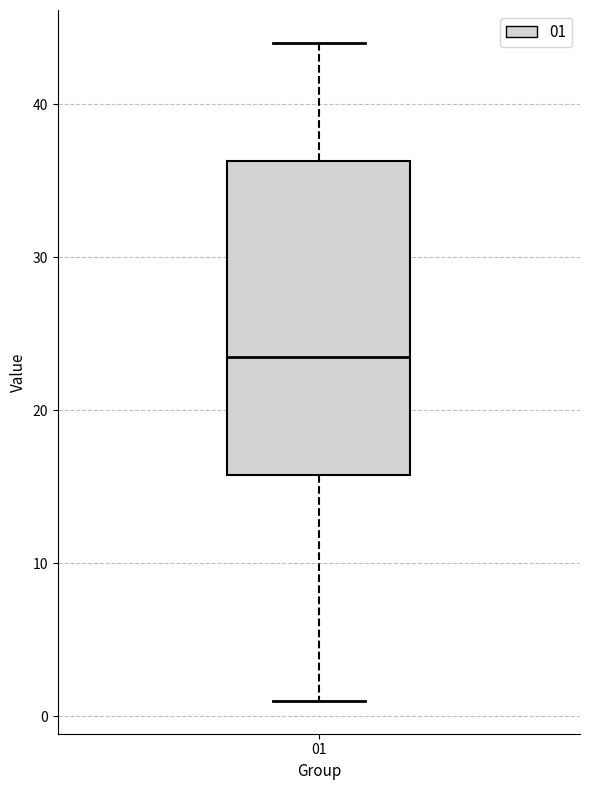

Transcribe this box plot: give where the median line is, the range the box spans, and where the two whiskers end, as read against the y-axis. The values are not printed on the chart, so give them approximately, as read against the axis.

median 24, box 16 to 36, whiskers 1 to 44